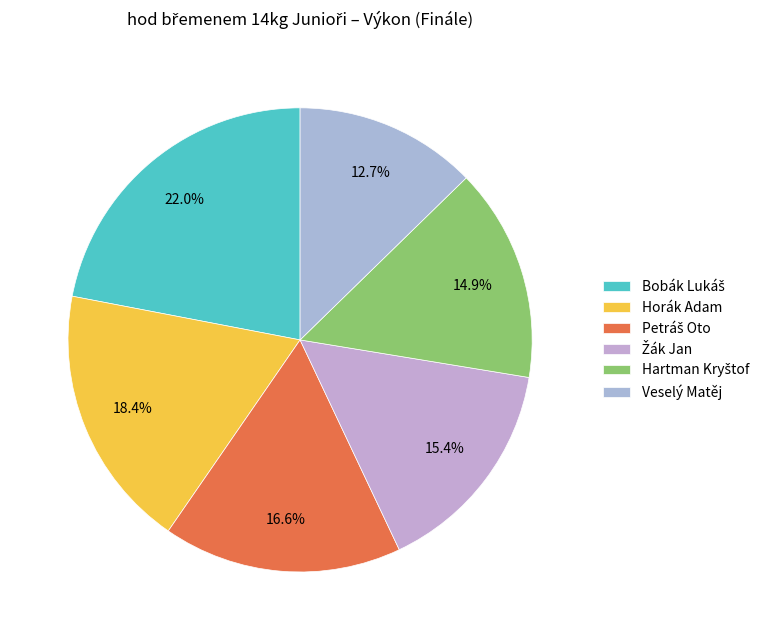

What is the largest slice in the pie chart?

Bobák Lukáš